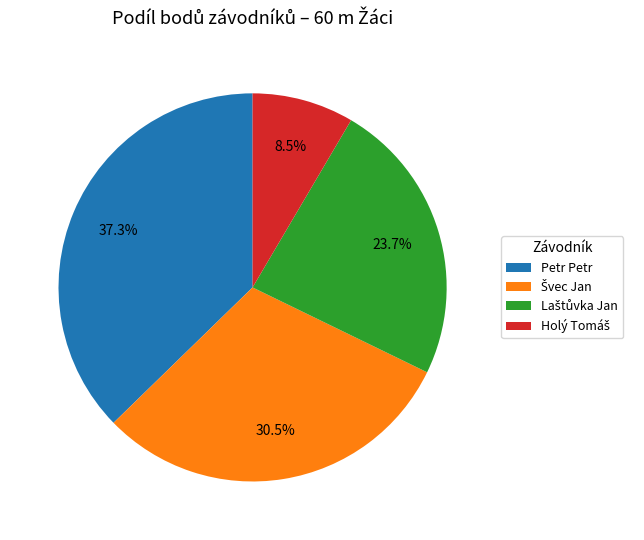

Does Petr Petr account for over 50% of the chart?

No